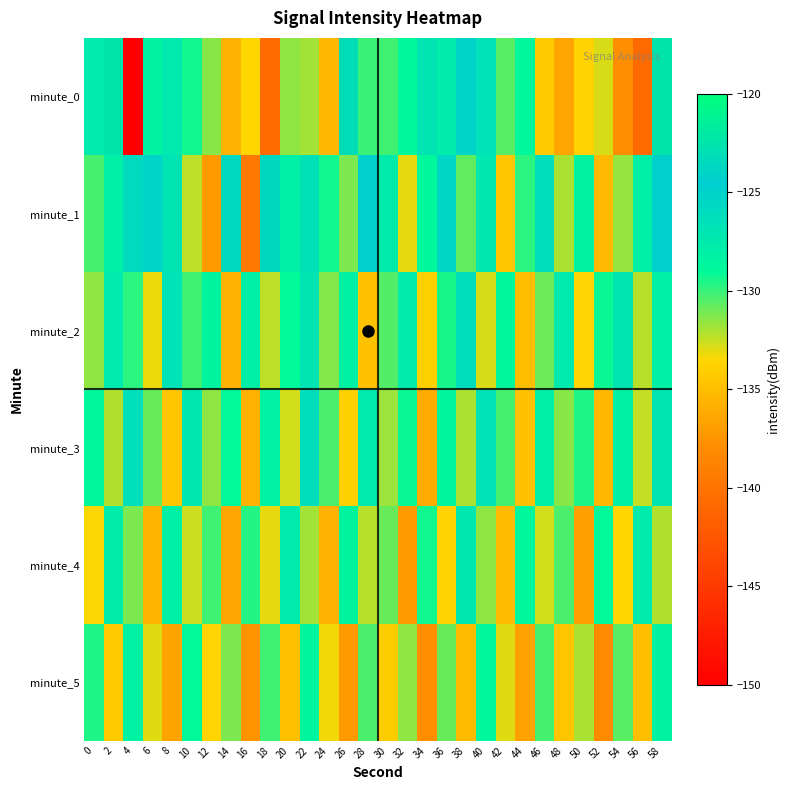

What is the total value across all series at 8?

-780.0